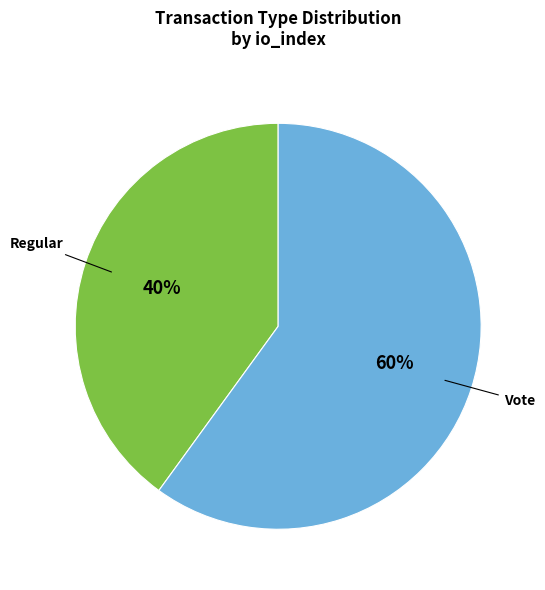

Does any single category account for the majority?

Yes